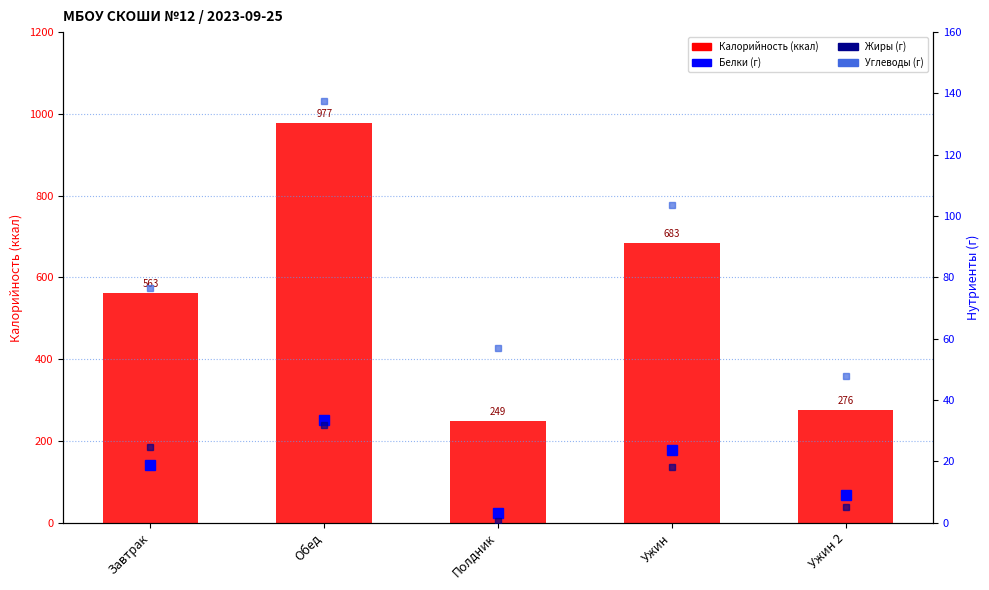

Between Полдник and Завтрак, which is larger?

Завтрак